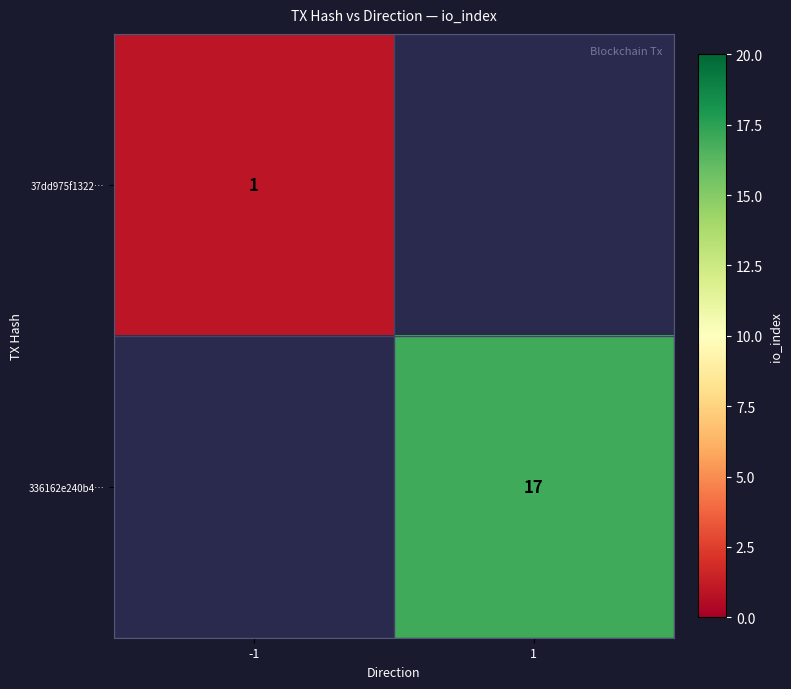

Is it true that 336162e240b4… equals 29 at 1?

False